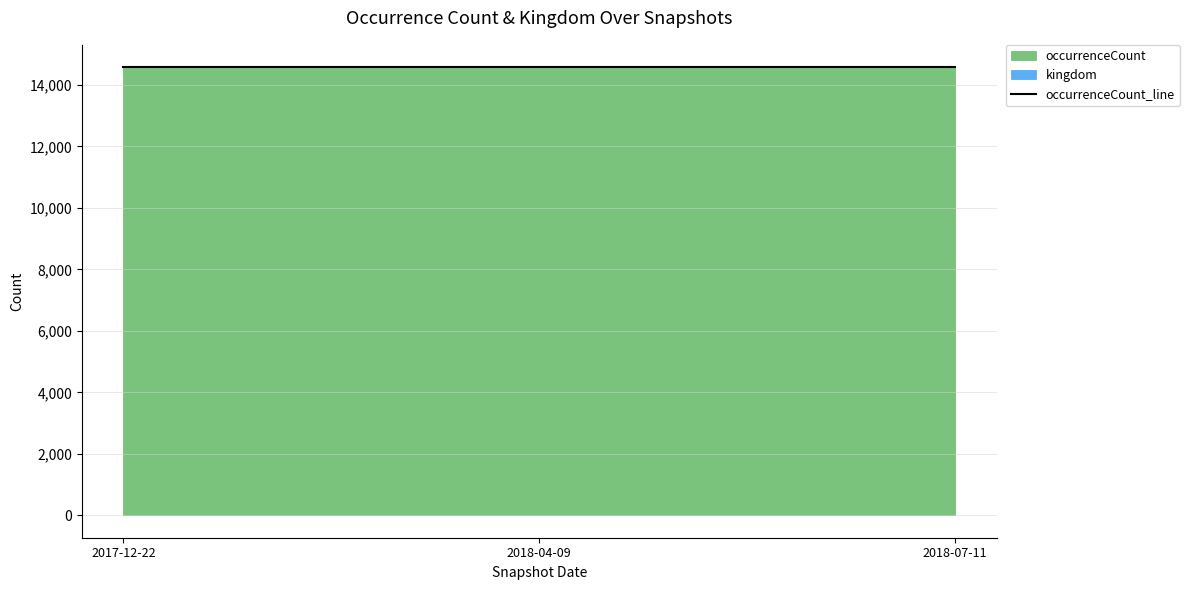

What is the spread (max minus min) of values at 2018-07-11?

14571